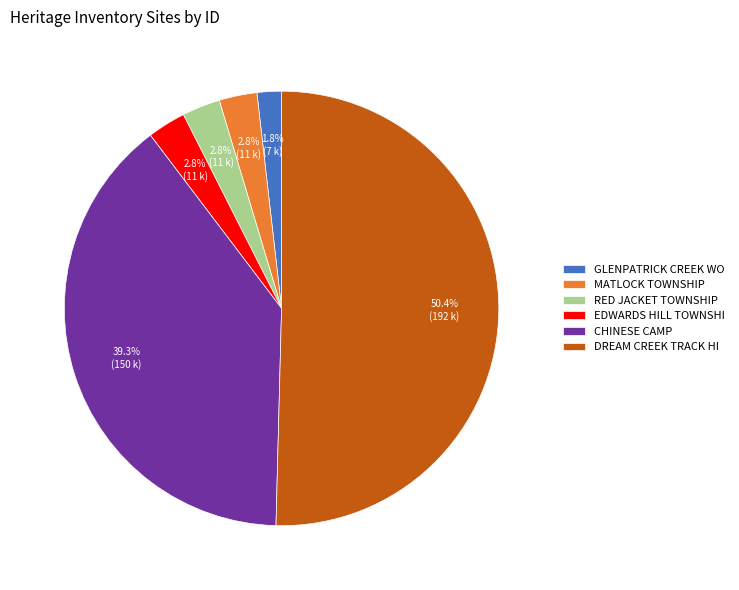

Which slice is the smallest?

GLENPATRICK CREEK WO